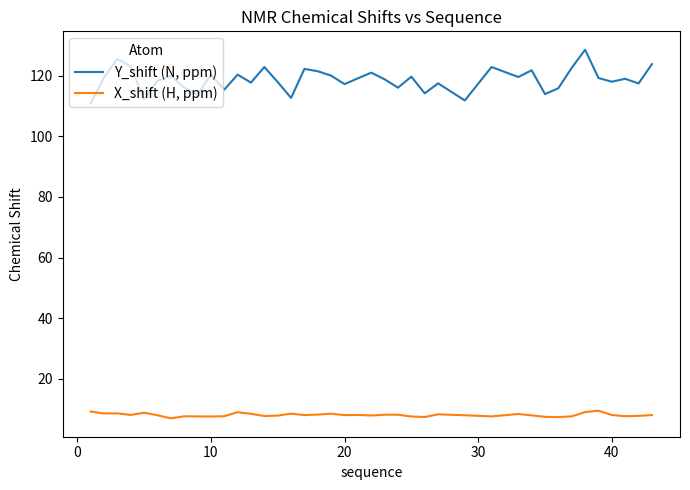

List the series in order of their peak value, lowest first.

X_shift (H, ppm), Y_shift (N, ppm)